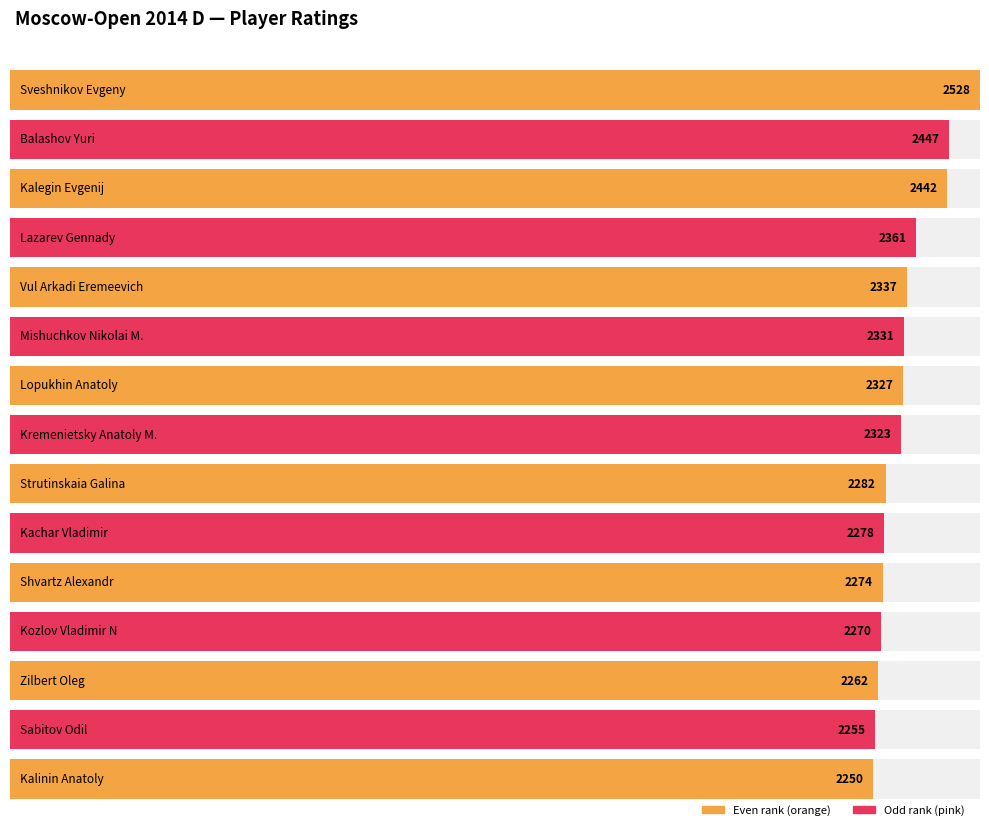

Where does the data first go above 2323?

Sveshnikov Evgeny